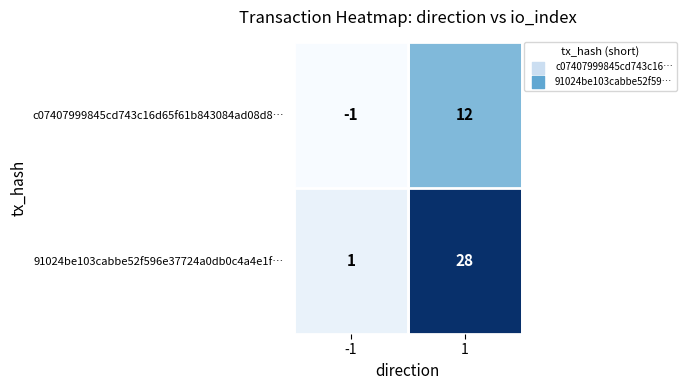

List the series in order of their overall mean, lowest first.

c07407999845cd743c16d65f61b843084ad08d8…, 91024be103cabbe52f596e37724a0db0c4a4e1f…